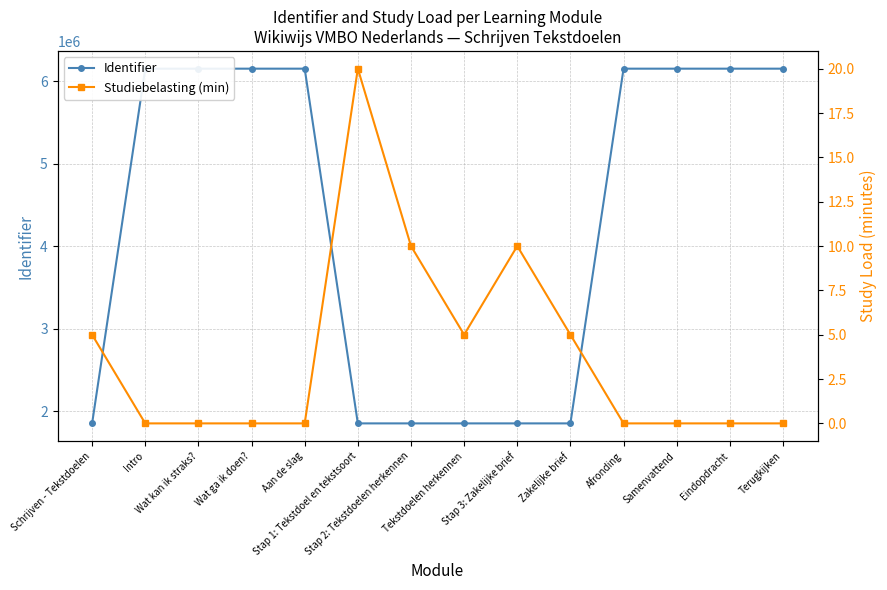

True or false: Identifier and Studiebelasting (min) intersect in this chart.

False